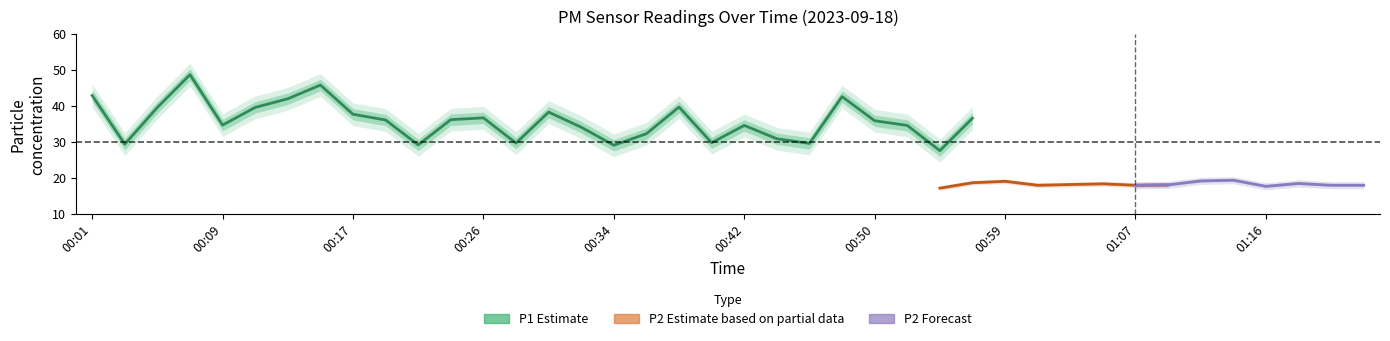

At how many categories does at least one series exceed 44?

2